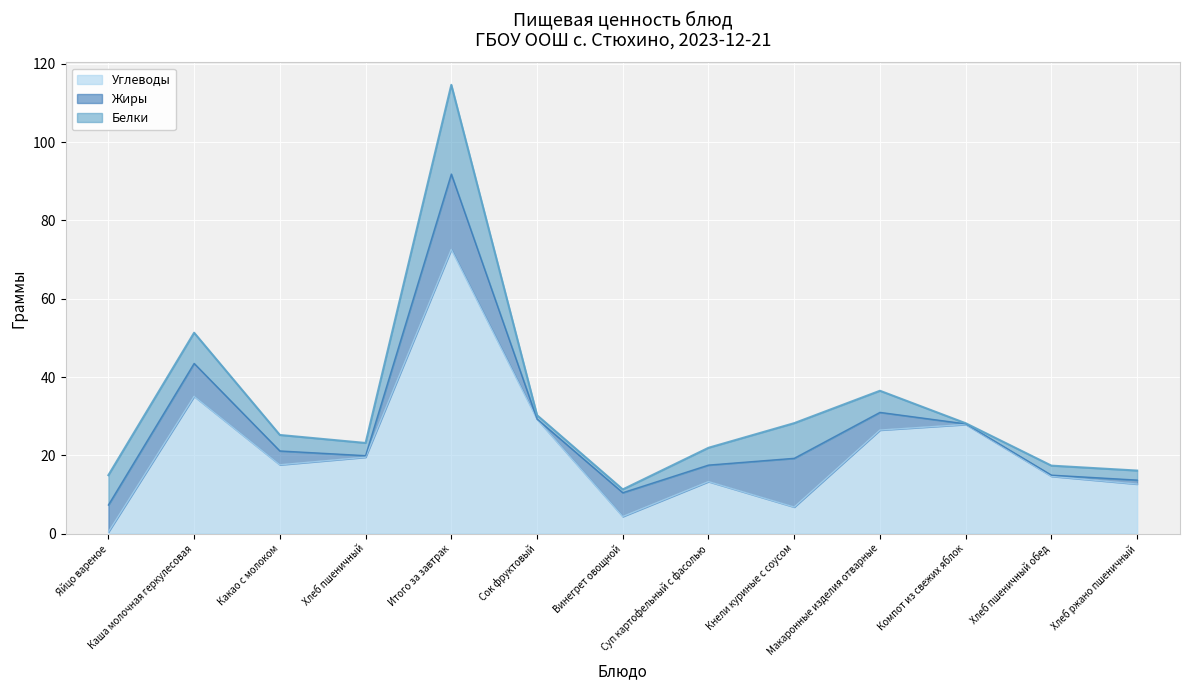

What is the total value across all series at Суп картофельный с фасолью?

21.9